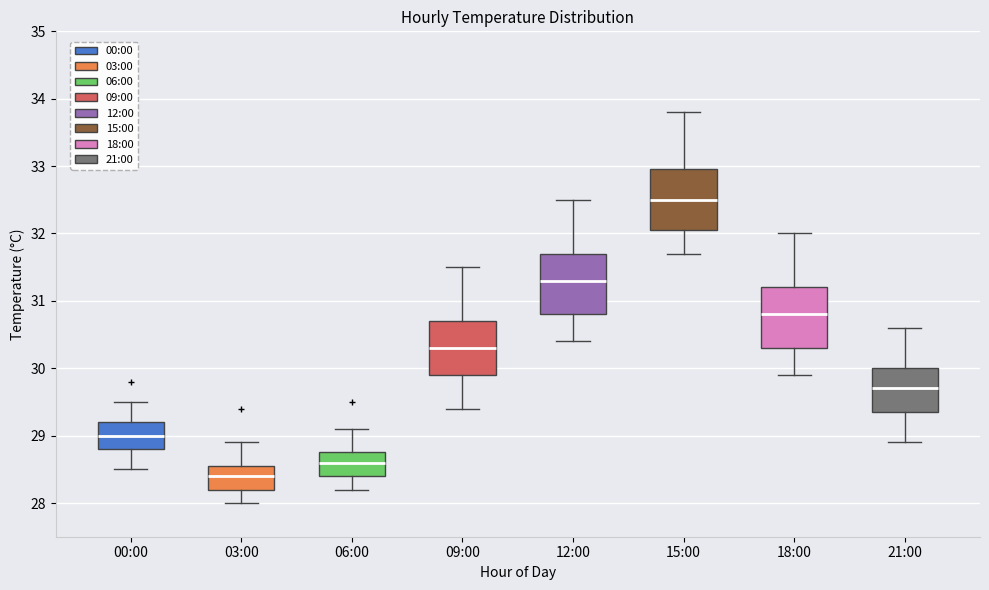

Reading left to right, read every box against the y-axis: the position of its median line, the range the box covers, and the ends of its whiskers. The values are not printed on the chart, so give them approximately, as read against the axis.

00:00: median 29.0, box 28.8 to 29.2, whiskers 28.5 to 29.5
03:00: median 28.4, box 28.2 to 28.6, whiskers 28.0 to 28.9
06:00: median 28.6, box 28.4 to 28.8, whiskers 28.2 to 29.1
09:00: median 30.3, box 29.9 to 30.7, whiskers 29.4 to 31.5
12:00: median 31.3, box 30.8 to 31.7, whiskers 30.4 to 32.5
15:00: median 32.5, box 32.1 to 33.0, whiskers 31.7 to 33.8
18:00: median 30.8, box 30.3 to 31.2, whiskers 29.9 to 32.0
21:00: median 29.7, box 29.4 to 30.0, whiskers 28.9 to 30.6